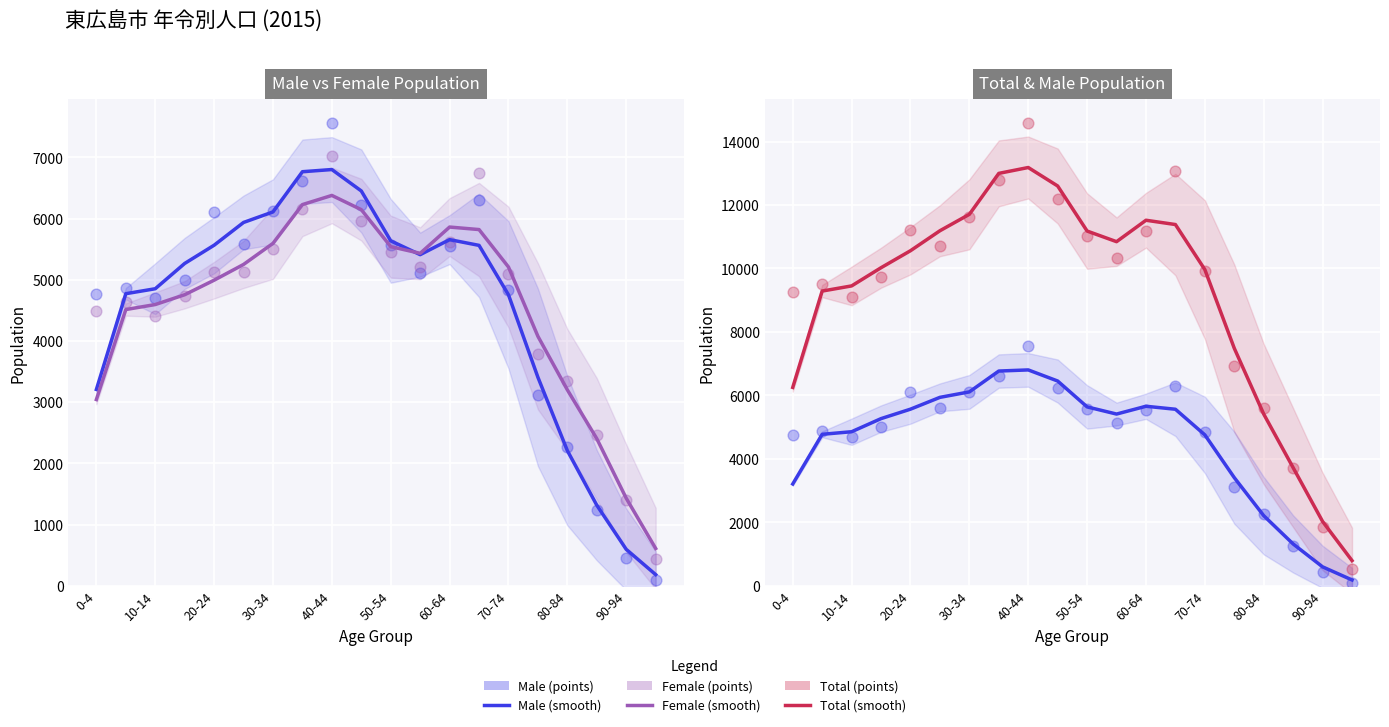

Which series reaches the maximum Y coordinate?

Total (points)